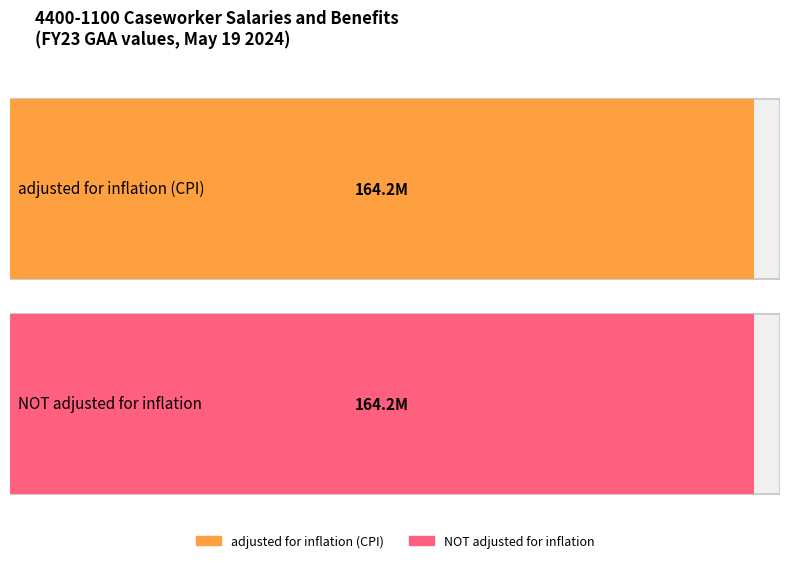

Which series has the largest range (max minus min)?

NOT adjusted for inflation